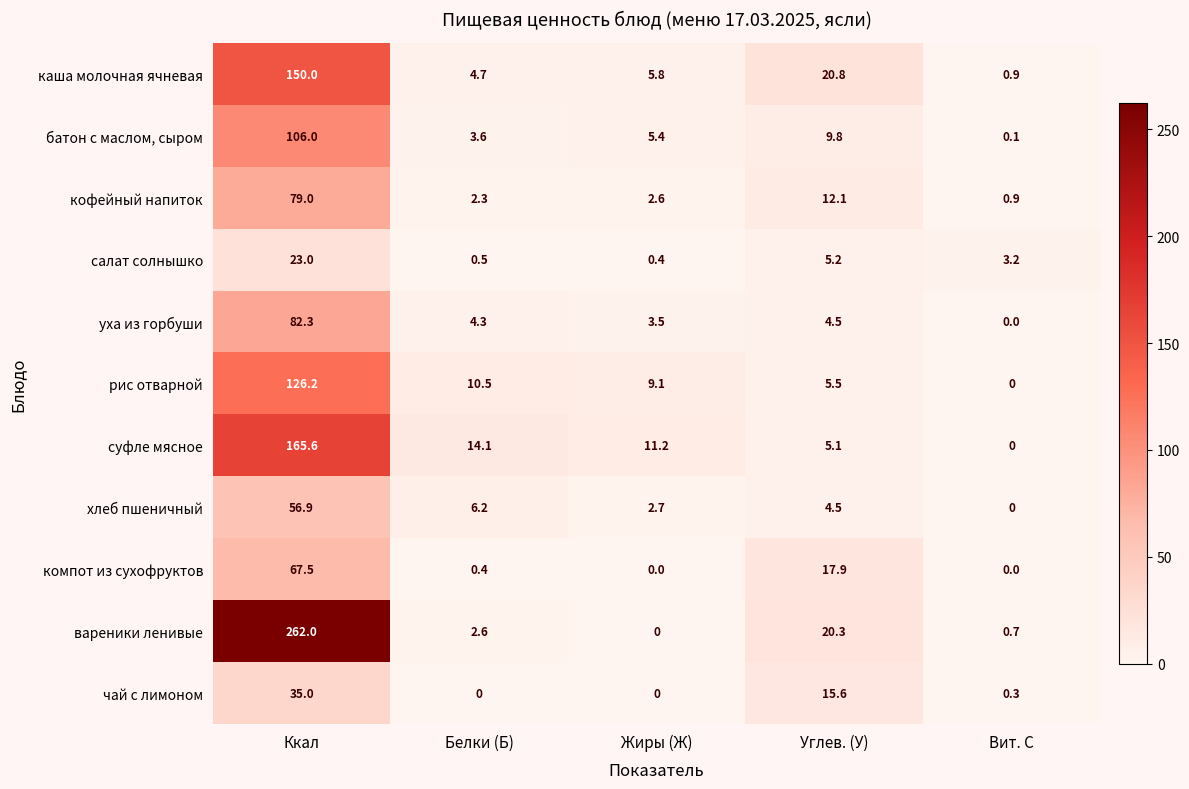

What is the highest value of the компот из сухофруктов series?

67.5